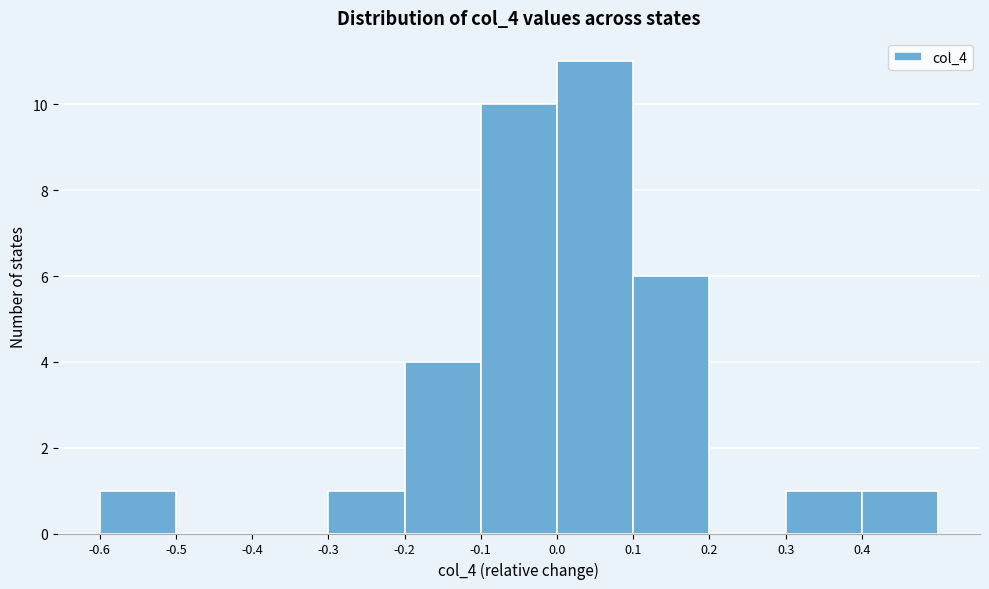

Which range on the x-axis has the tallest bar?

0.0 to 0.1